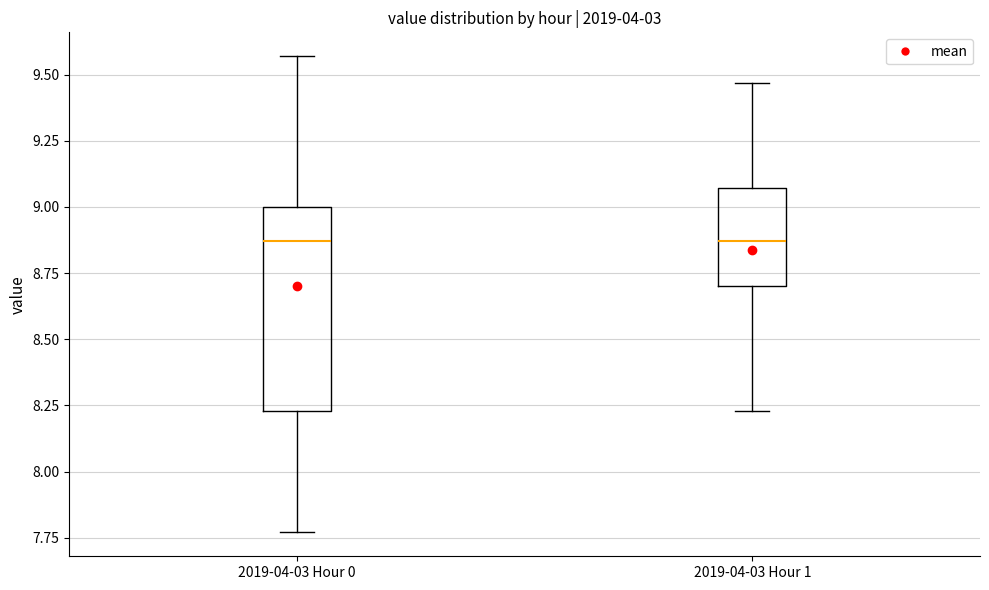

Where is the lower edge of the box for 2019-04-03 Hour 1 on the y-axis? The values are not printed on the chart, so give them approximately, as read against the axis.

8.70